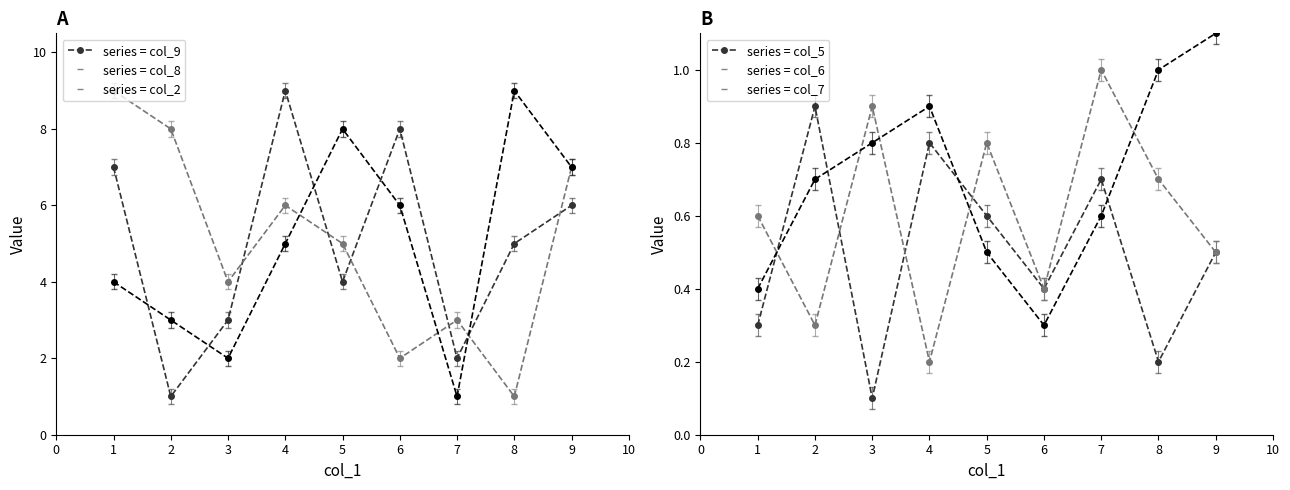

Is the value of col_5 at 4 greater than the value of col_8 at 6?

No